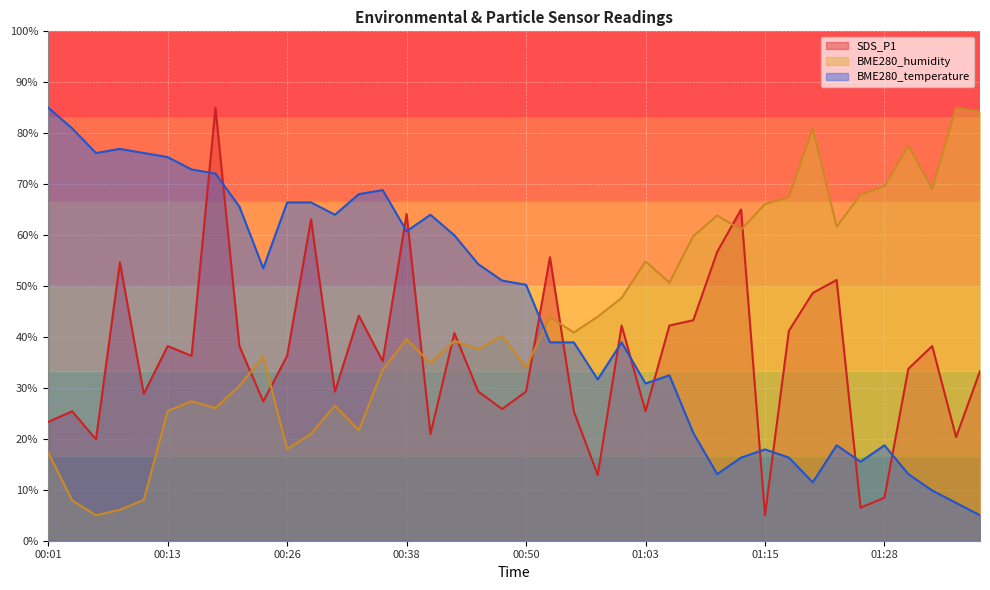

Which series has the widest spread of values?

SDS_P1